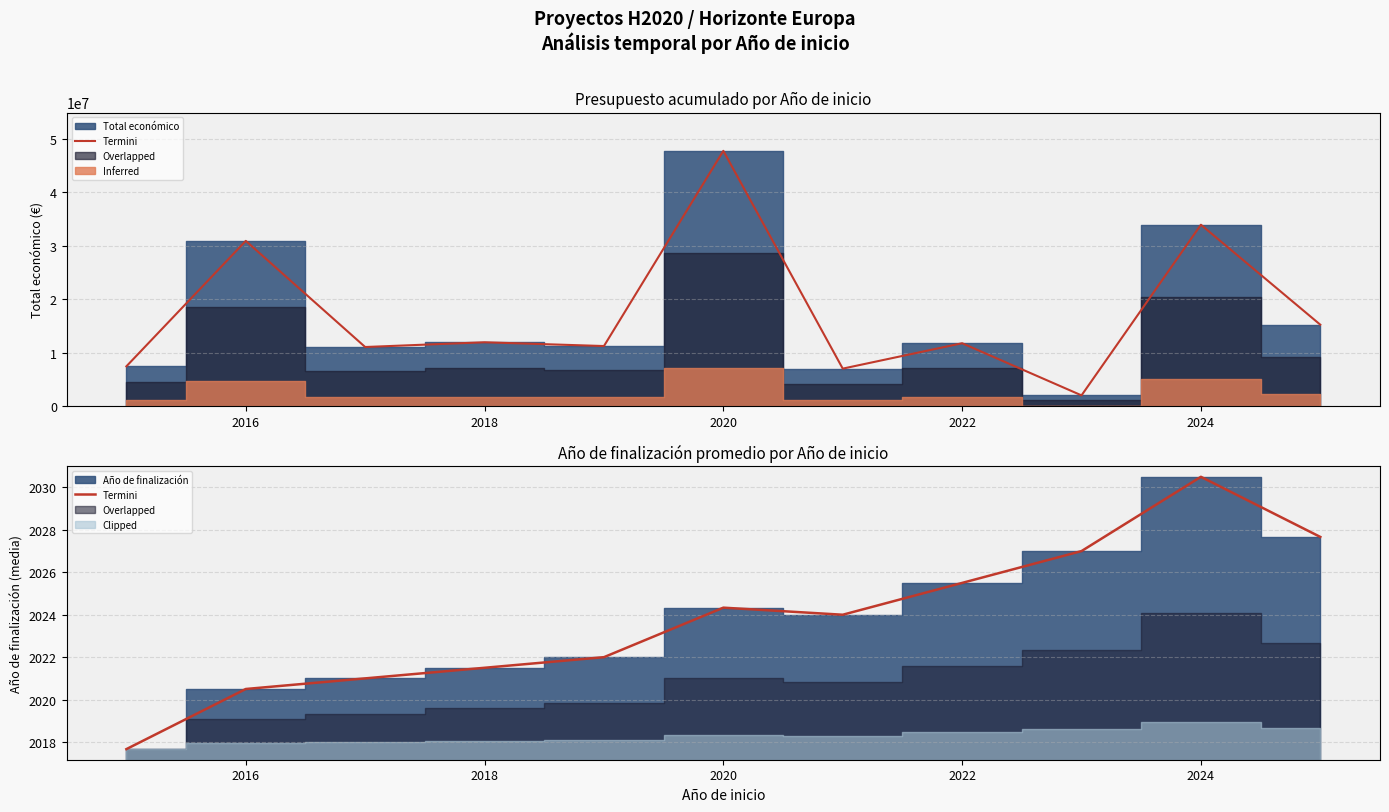

How many data points are above 2024?

5